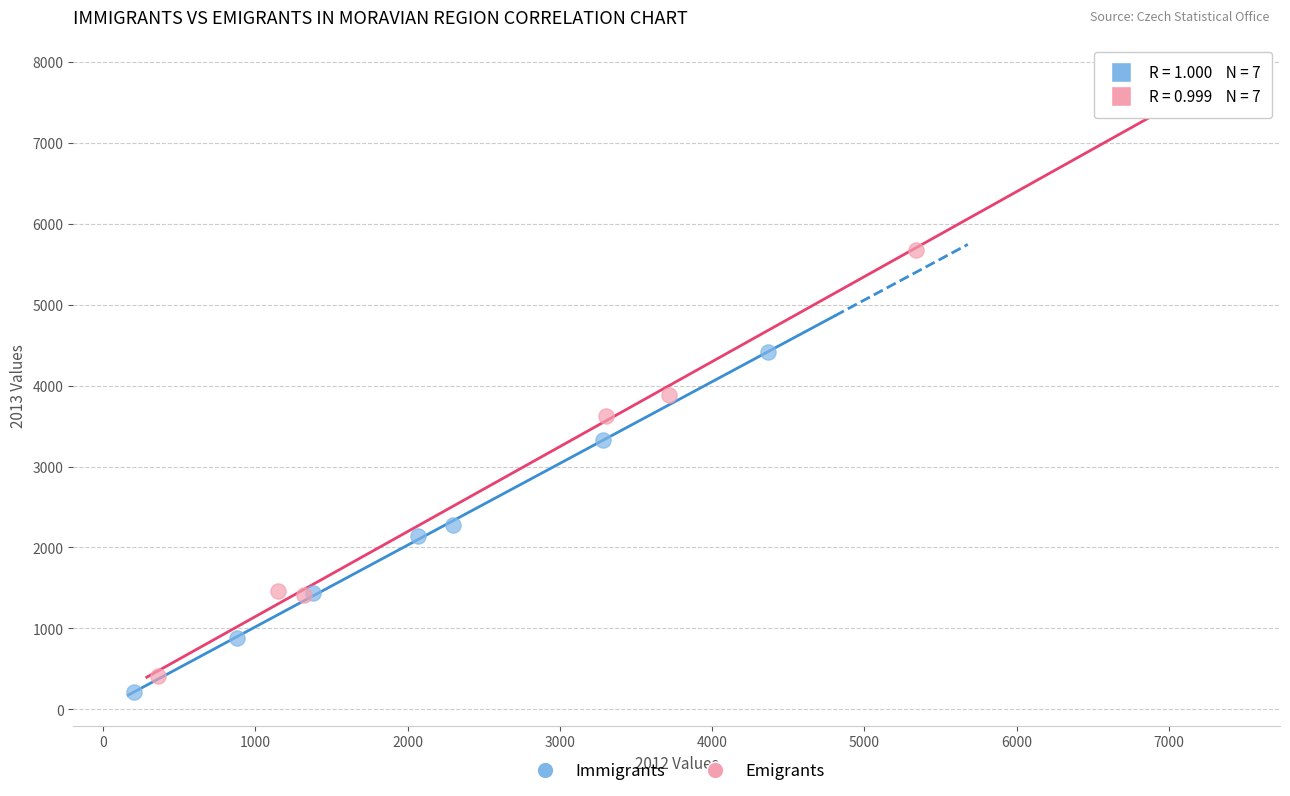

What are all the series names shown in the legend?

Immigrants, Emigrants